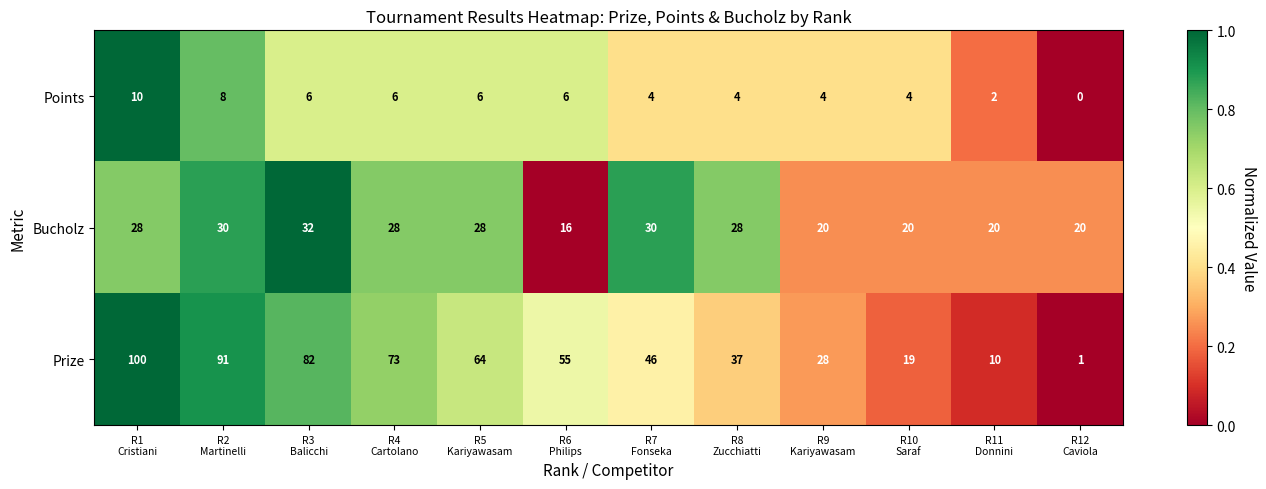

Which series has the widest spread of values?

Prize